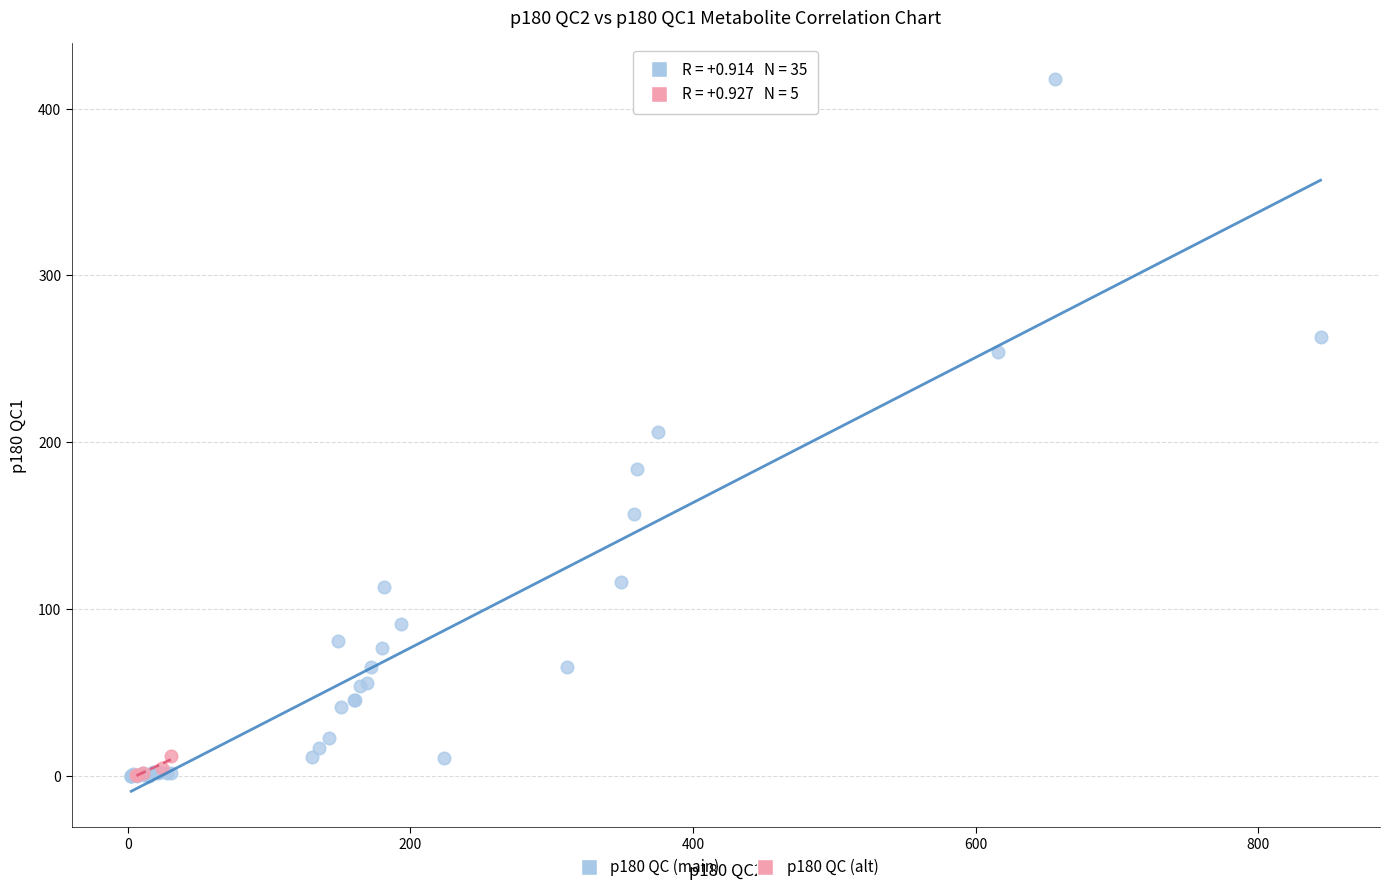

Which series reaches the maximum Y coordinate?

p180 QC (main)